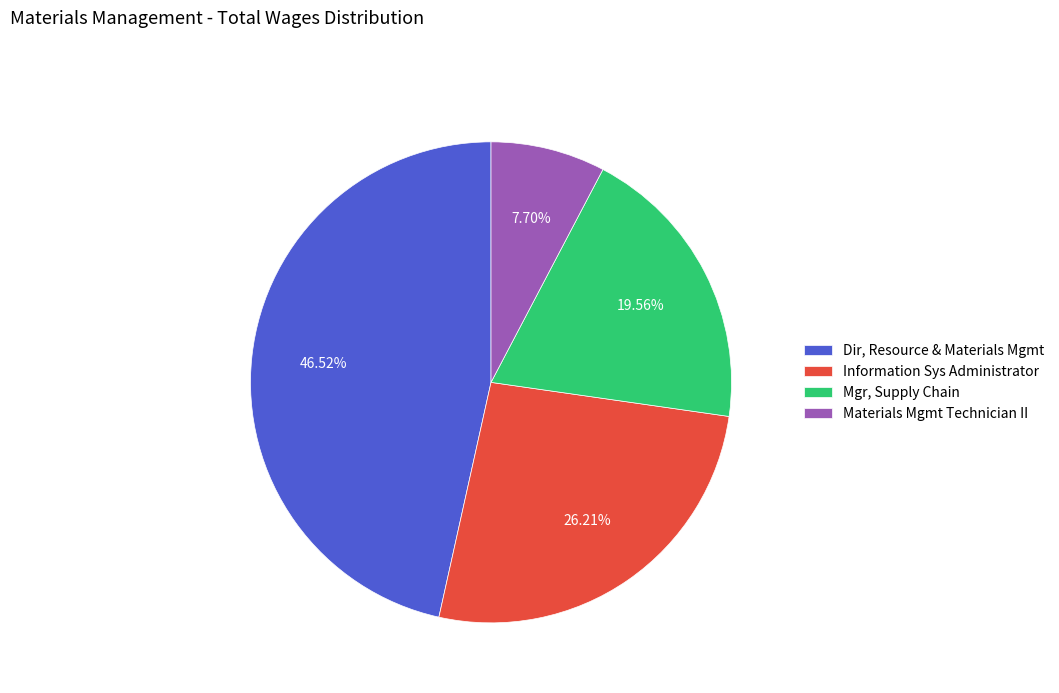

To the nearest percent, what is the difference between the largest and smallest slice percentages?

39%